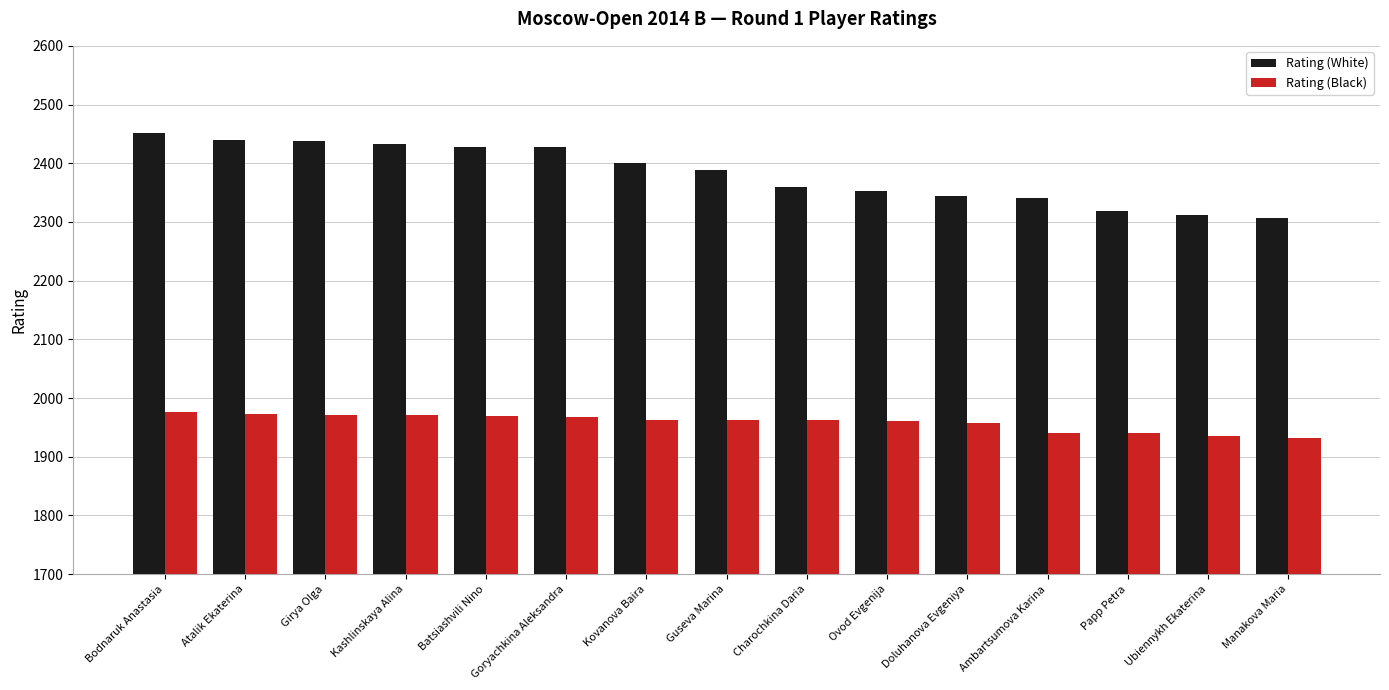

Between Kashlinskaya Alina and Ubiennykh Ekaterina, which series saw the biggest shift?

Rating (White)